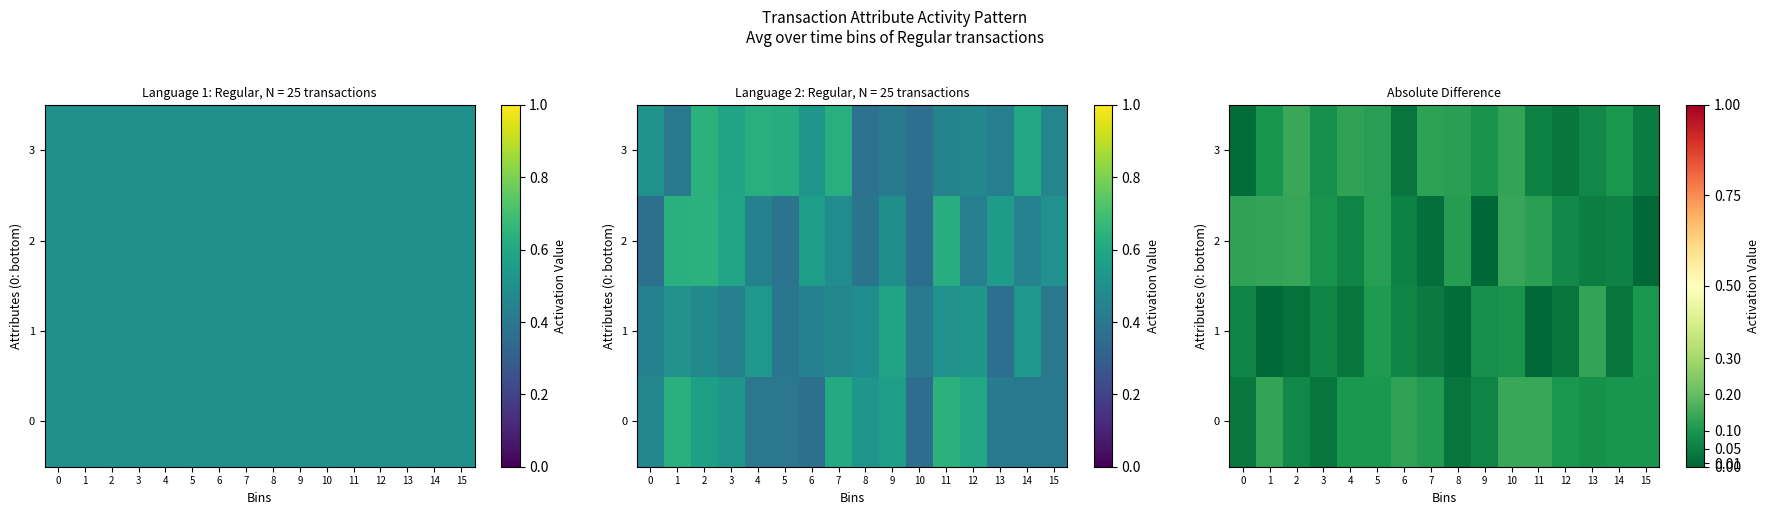

Which series changed the most between 13 and 14?

1